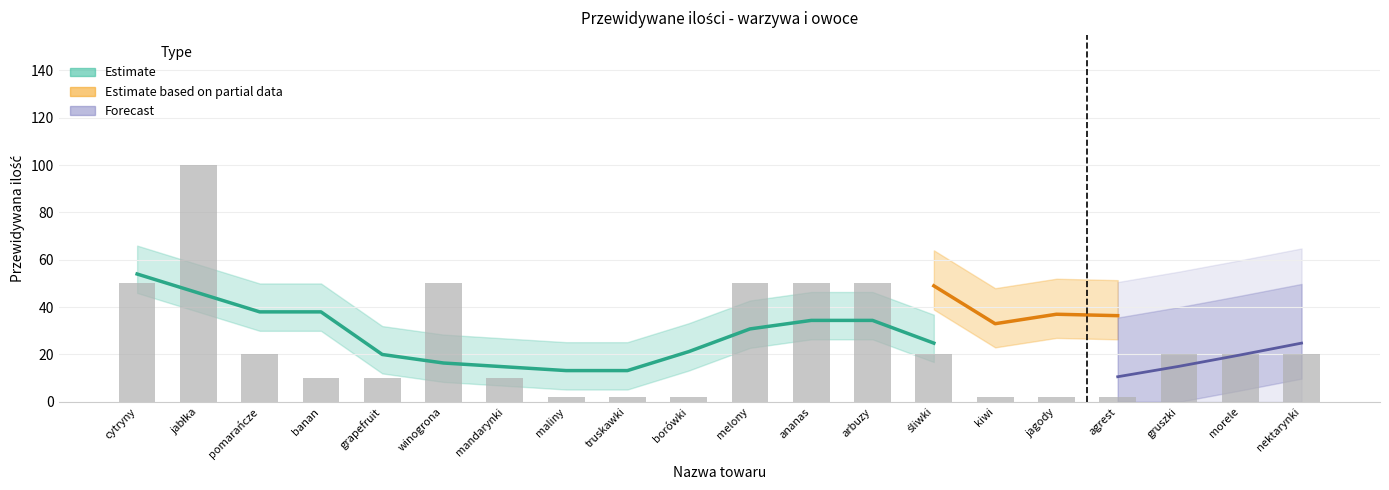

What is the smallest value displayed?

2